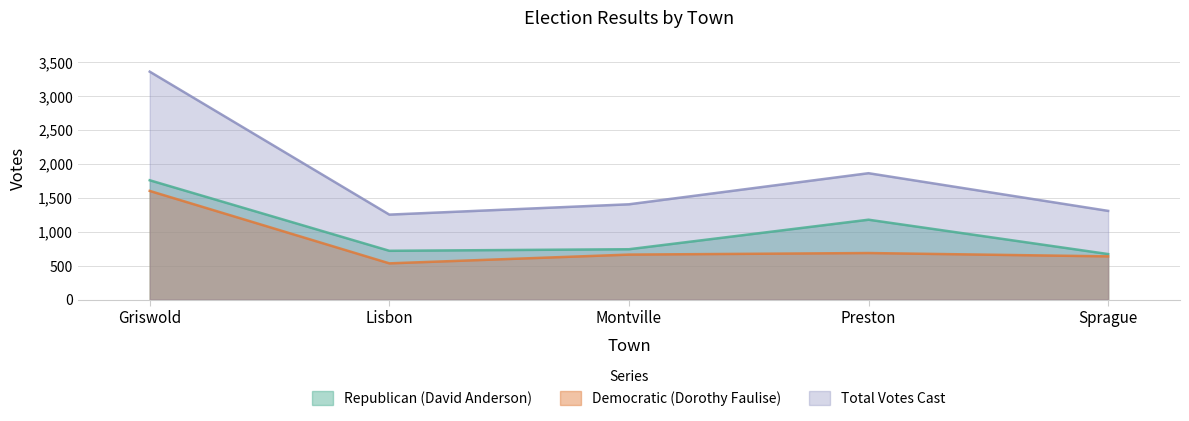

What is the maximum value for Total Votes Cast?

3357